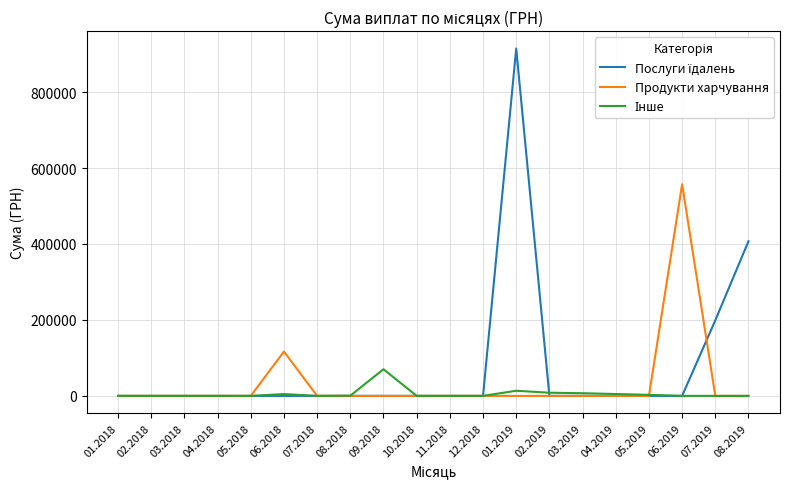

Between 10.2018 and 06.2019, which series saw the biggest shift?

Продукти харчування